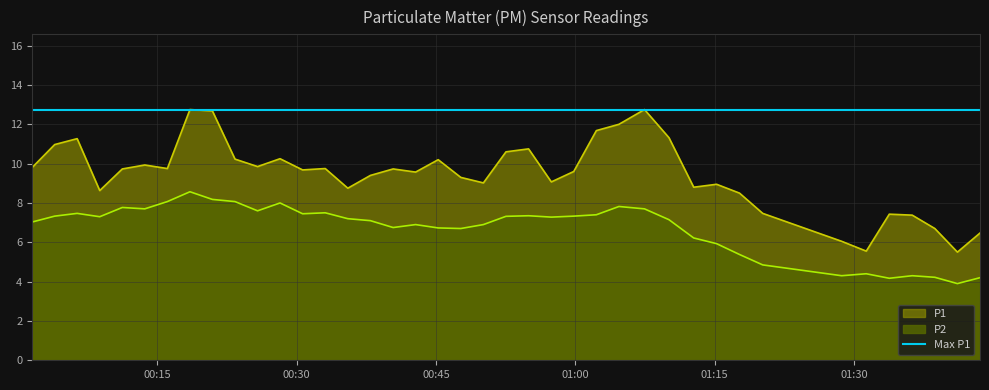

What position from the left is 2023-07-31T00:01:30?

1